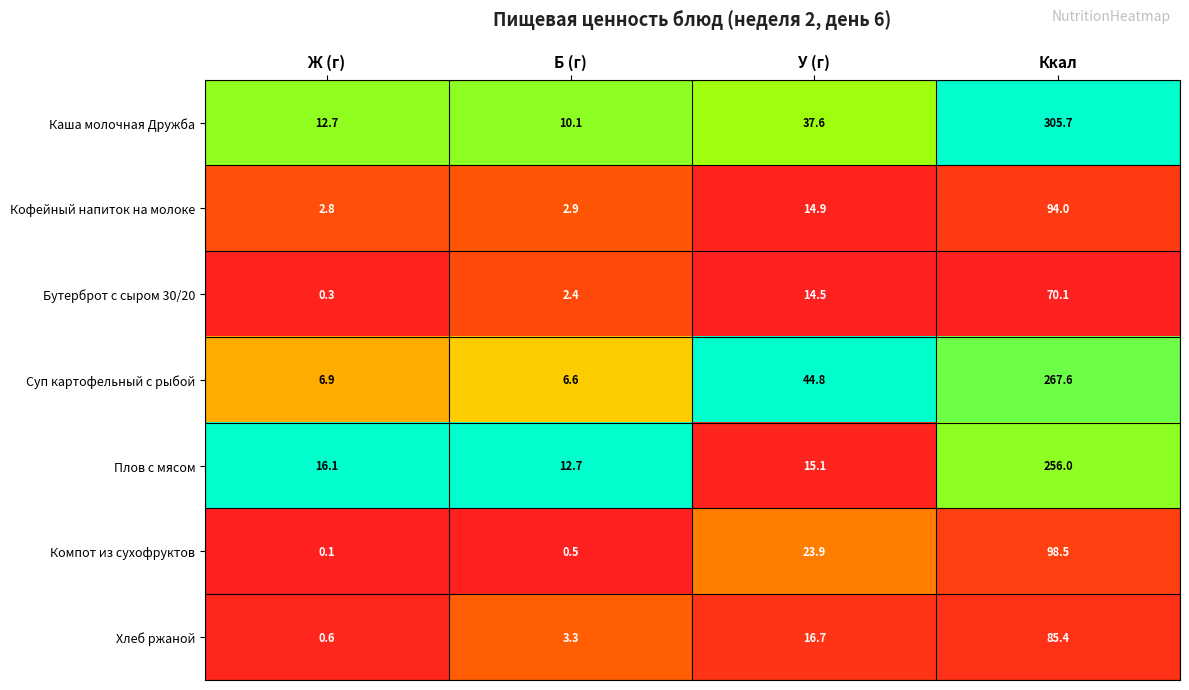

What is the lowest value of the Хлеб ржаной series?

0.6